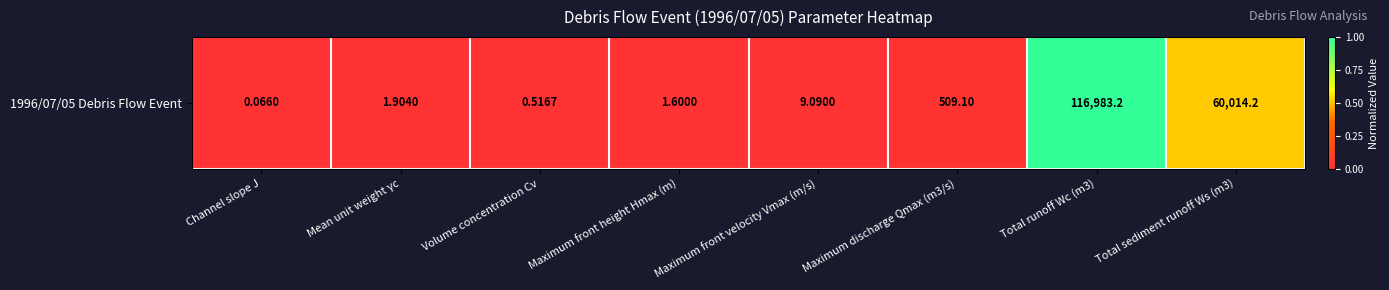

List the labels in order of value, smallest first.

Channel slope J, Volume concentration Cv, Maximum front height Hmax (m), Mean unit weight γc, Maximum front velocity Vmax (m/s), Maximum discharge Qmax (m3/s), Total sediment runoff Ws (m3), Total runoff Wc (m3)